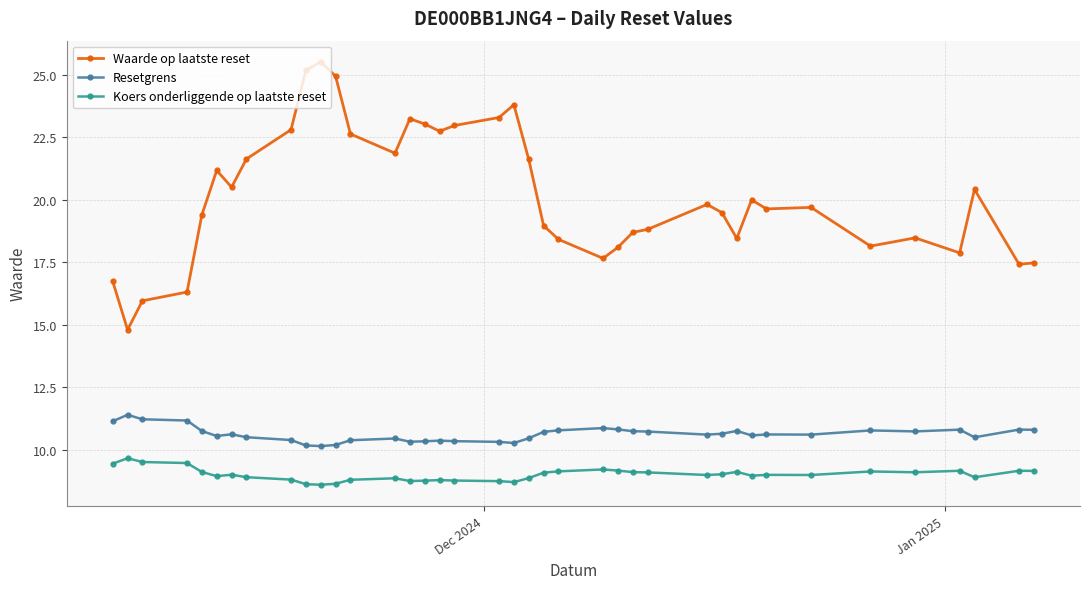

Which series has the largest total across all categories?

Waarde op laatste reset